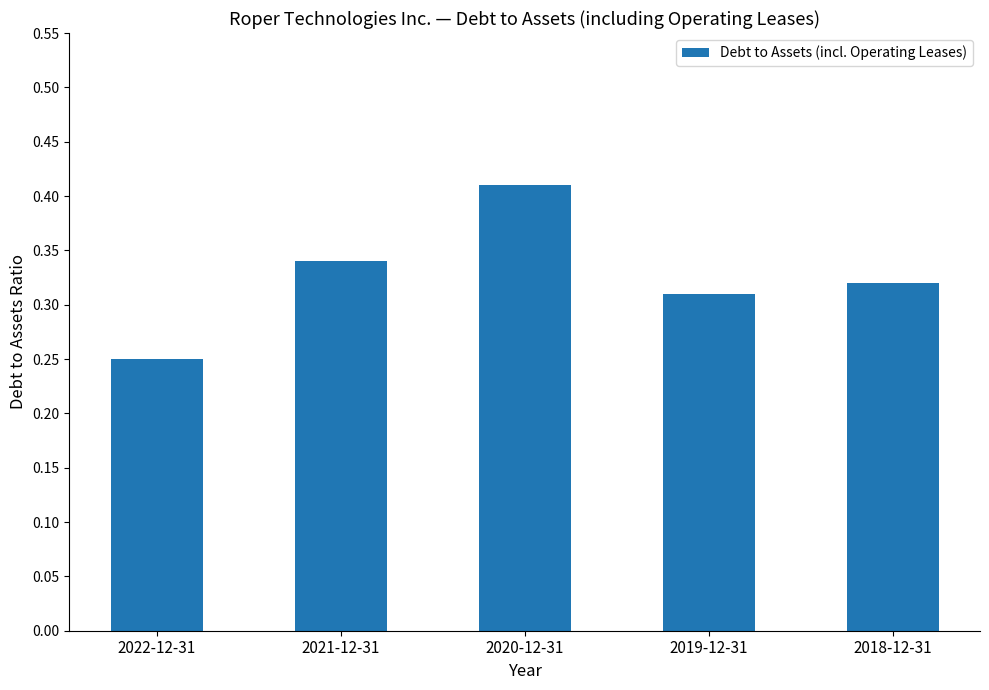

List the labels in order of value, smallest first.

2022-12-31, 2019-12-31, 2018-12-31, 2021-12-31, 2020-12-31